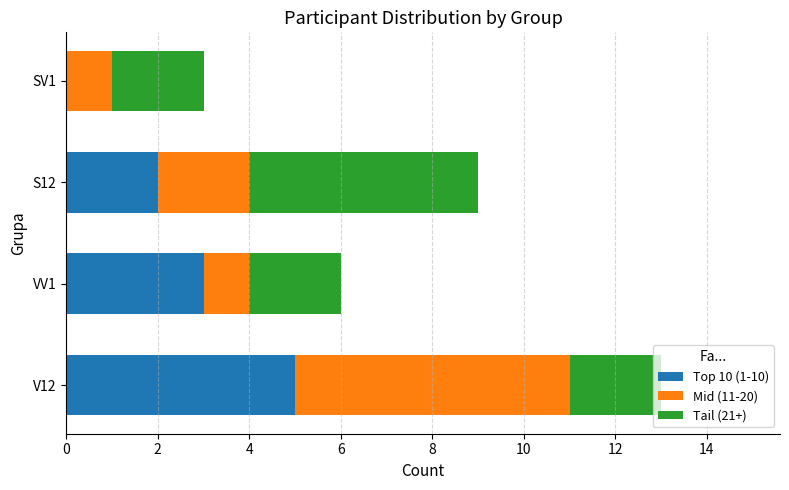

At which category is the sum across all series the highest?

V12